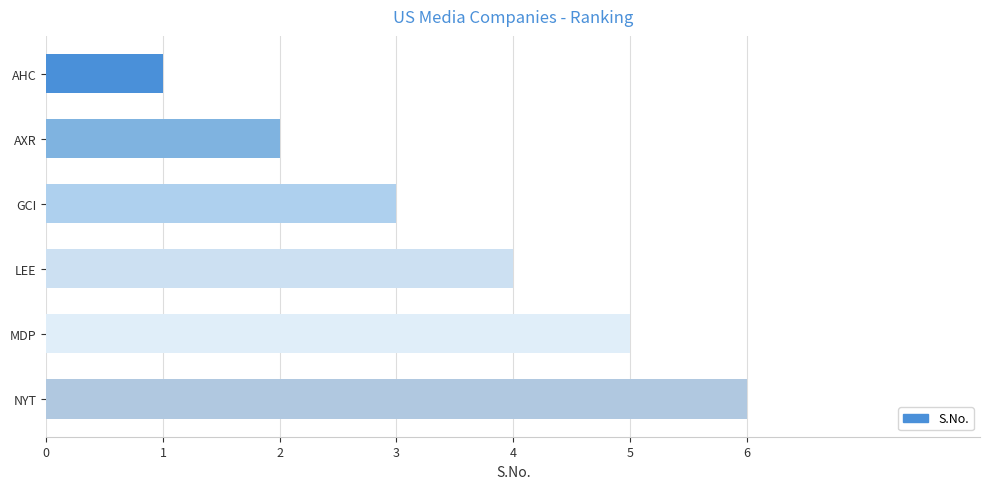

What is the difference between the maximum and minimum values?

5